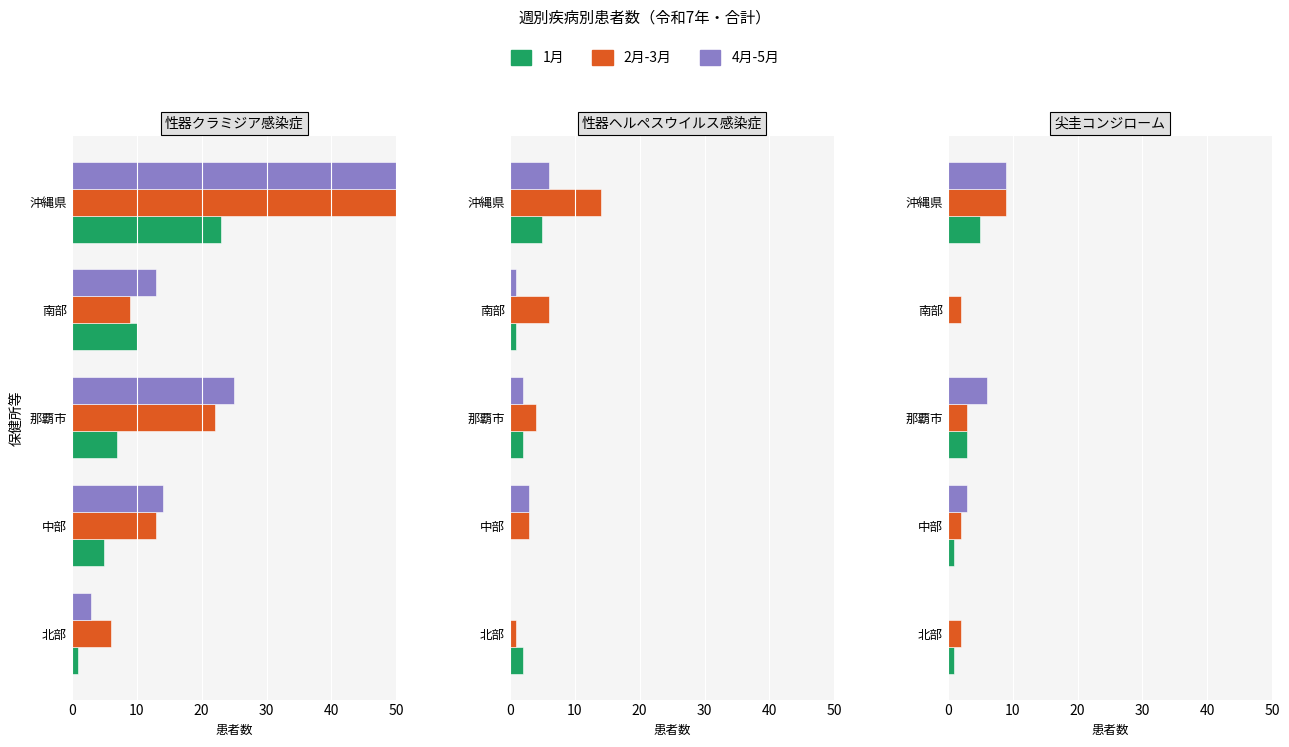

What are all the series names shown in the legend?

1月, 2月-3月, 4月-5月